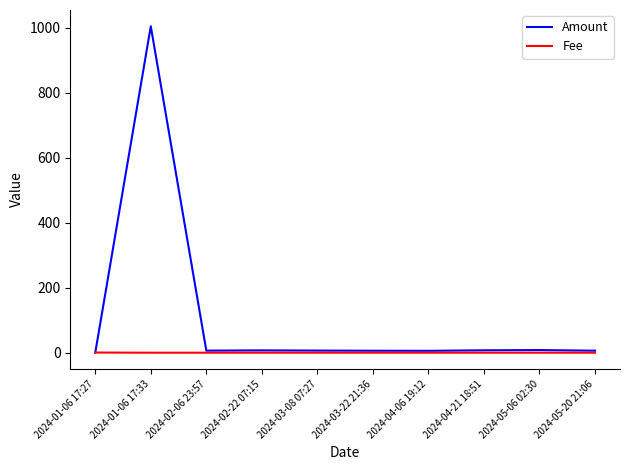

Which series has the largest range (max minus min)?

Amount